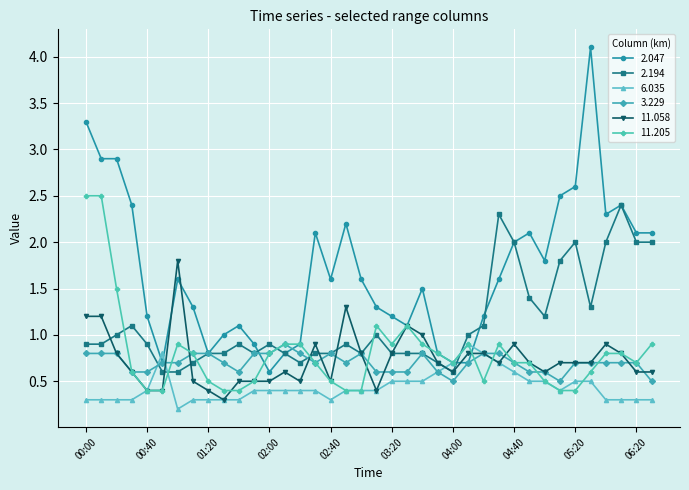

What are all the series names shown in the legend?

2.047, 2.194, 6.035, 3.229, 11.058, 11.205